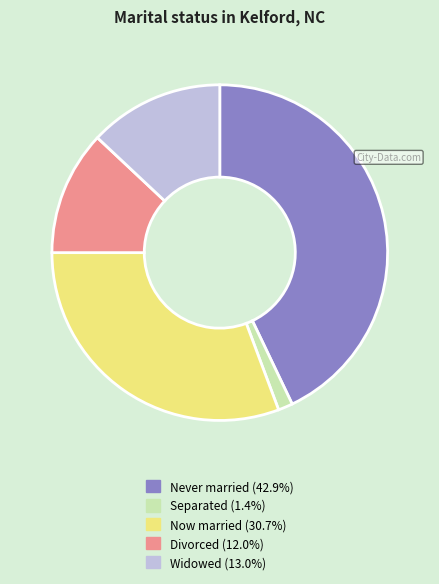

Is there a majority slice in this chart?

No